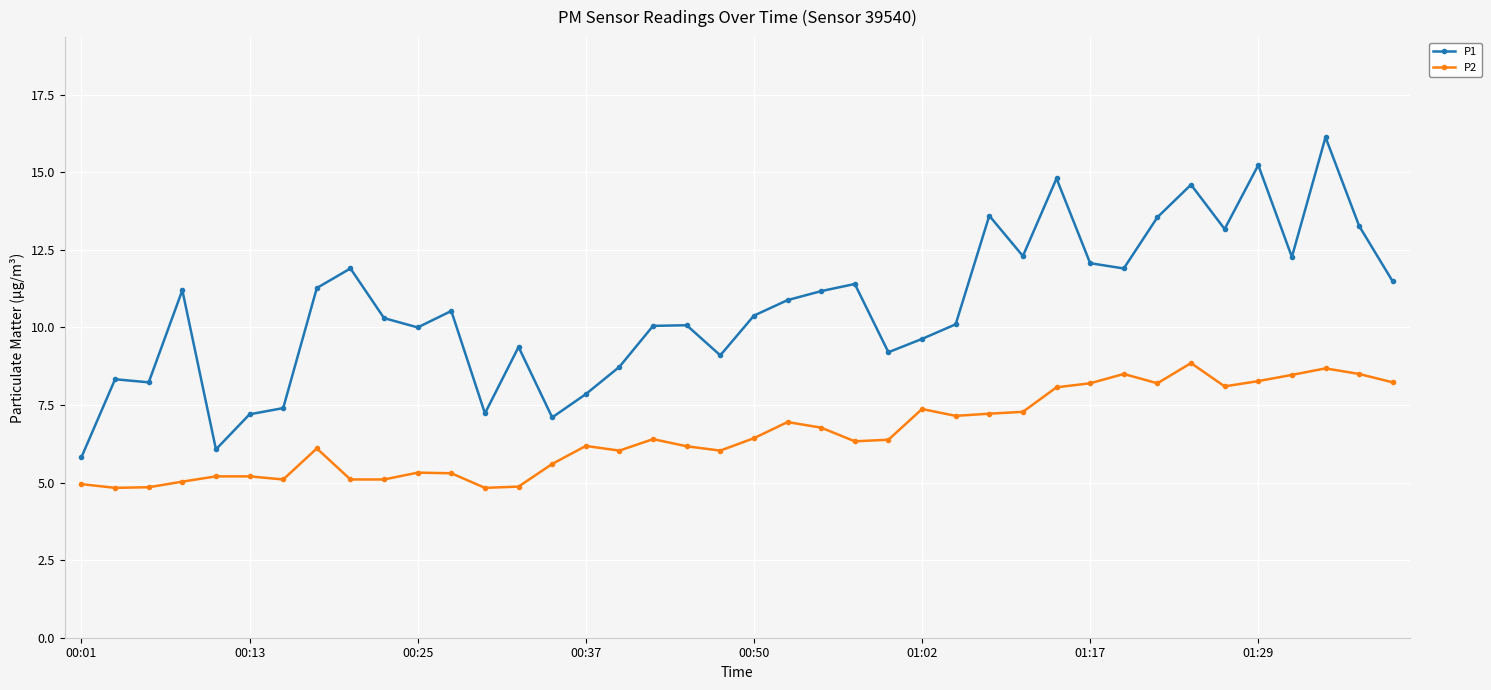

What is the greatest value displayed?

16.1